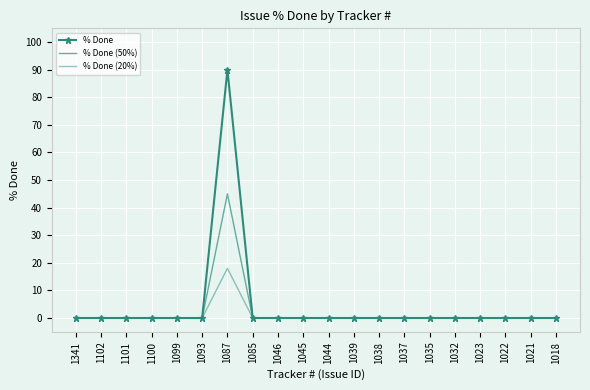

At which category is the sum across all series the highest?

1087